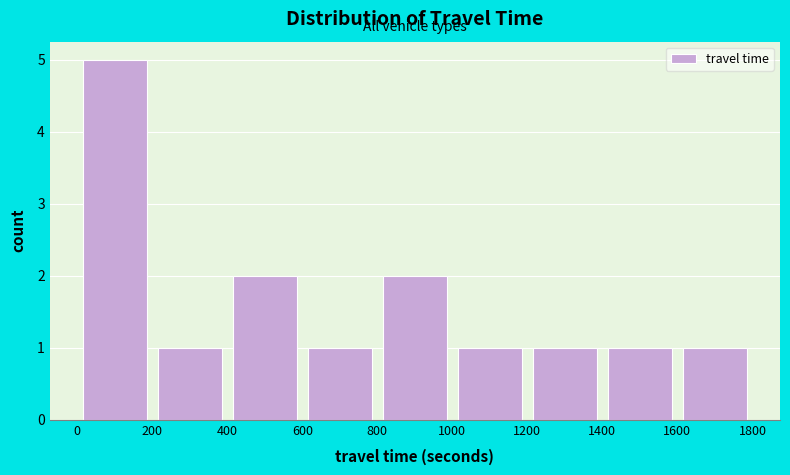

Reading left to right, list every bar in this chart as the range it spans on the x-axis followed by its height. The values are not printed on the chart, so give them approximately, as read against the axis.

0 to 200: 5
200 to 400: 1
400 to 600: 2
600 to 800: 1
800 to 1000: 2
1000 to 1200: 1
1200 to 1400: 1
1400 to 1600: 1
1600 to 1800: 1